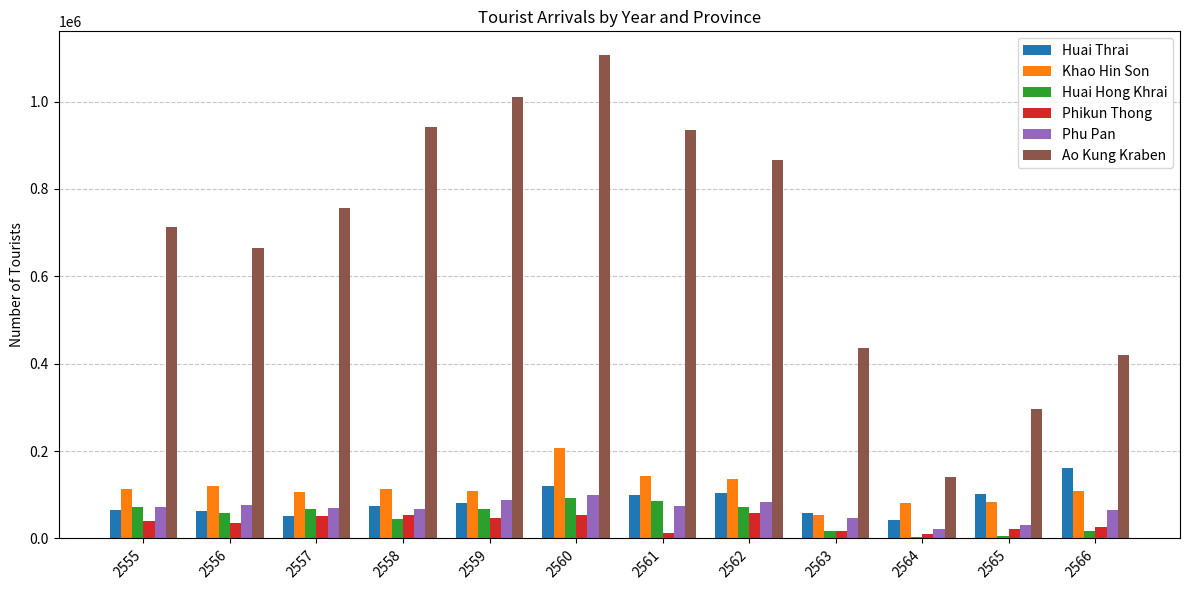

Between 2559 and 2563, which series saw the biggest shift?

Ao Kung Kraben